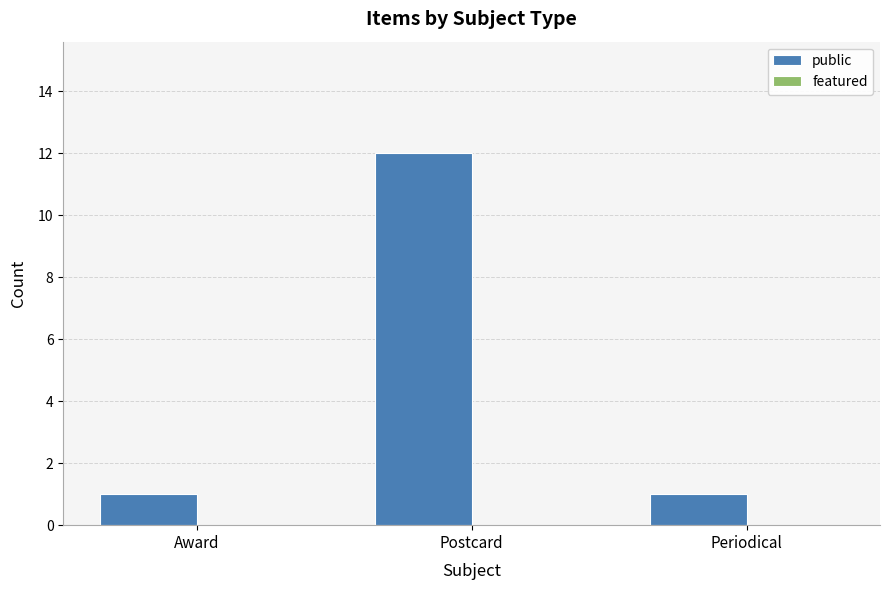

Reading left to right, extract all data points from this chart.

1	12	1